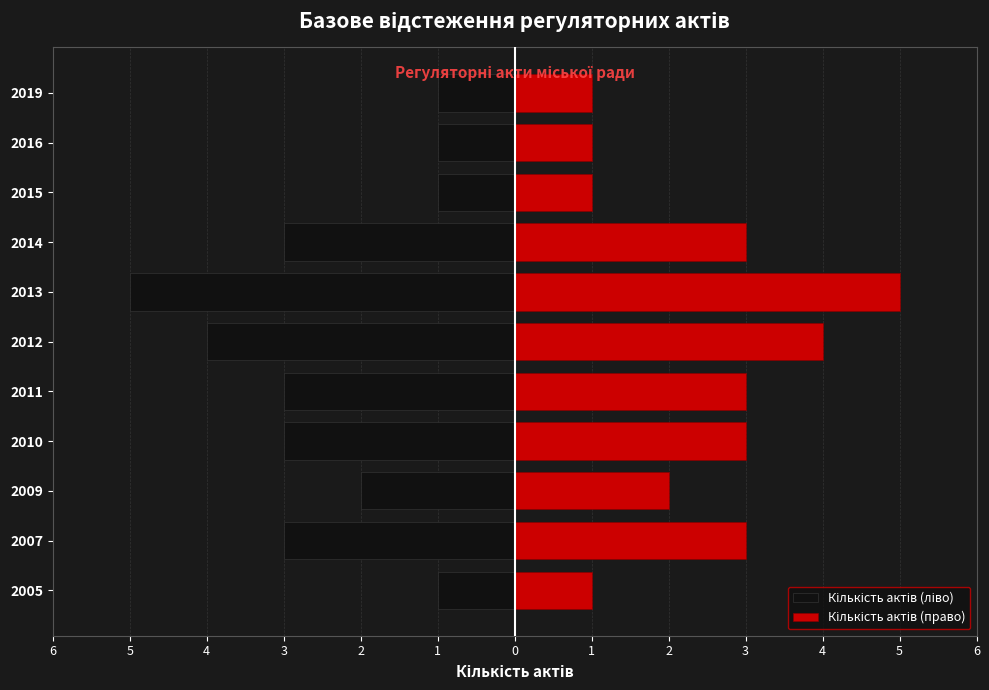

Which series has the largest total across all categories?

Кількість актів (право)